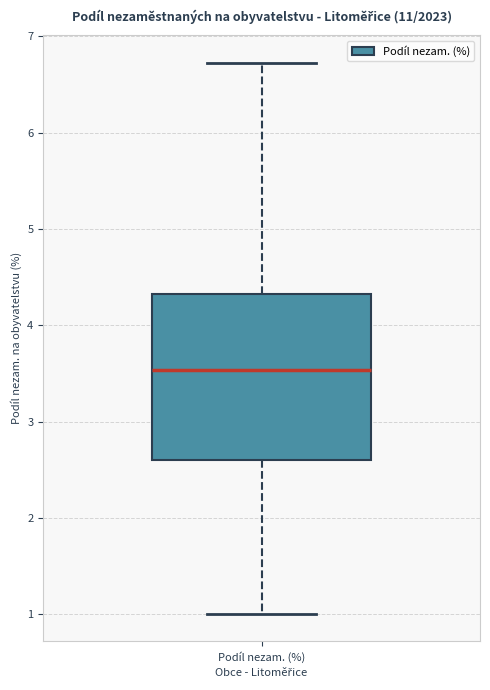

Transcribe this box plot: give where the median line is, the range the box spans, and where the two whiskers end, as read against the y-axis. The values are not printed on the chart, so give them approximately, as read against the axis.

median 3.5, box 2.6 to 4.3, whiskers 1.0 to 6.7